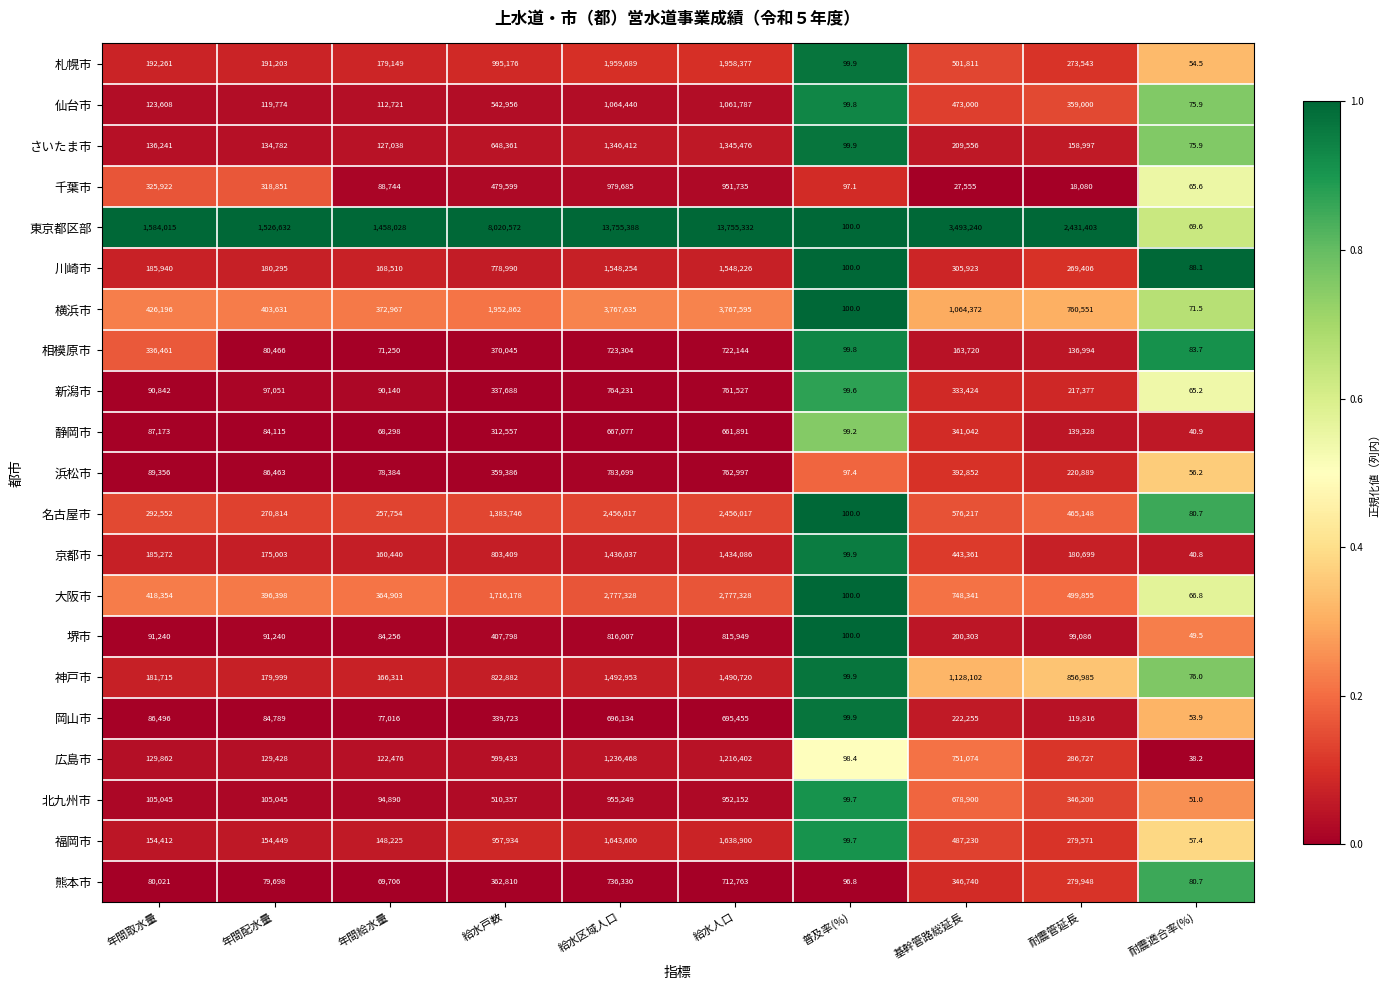

Which series has the largest range (max minus min)?

東京都区部